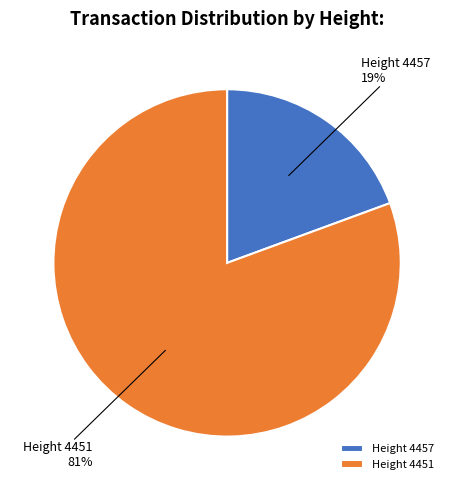

To the nearest percent, what is the average slice percentage?

50%